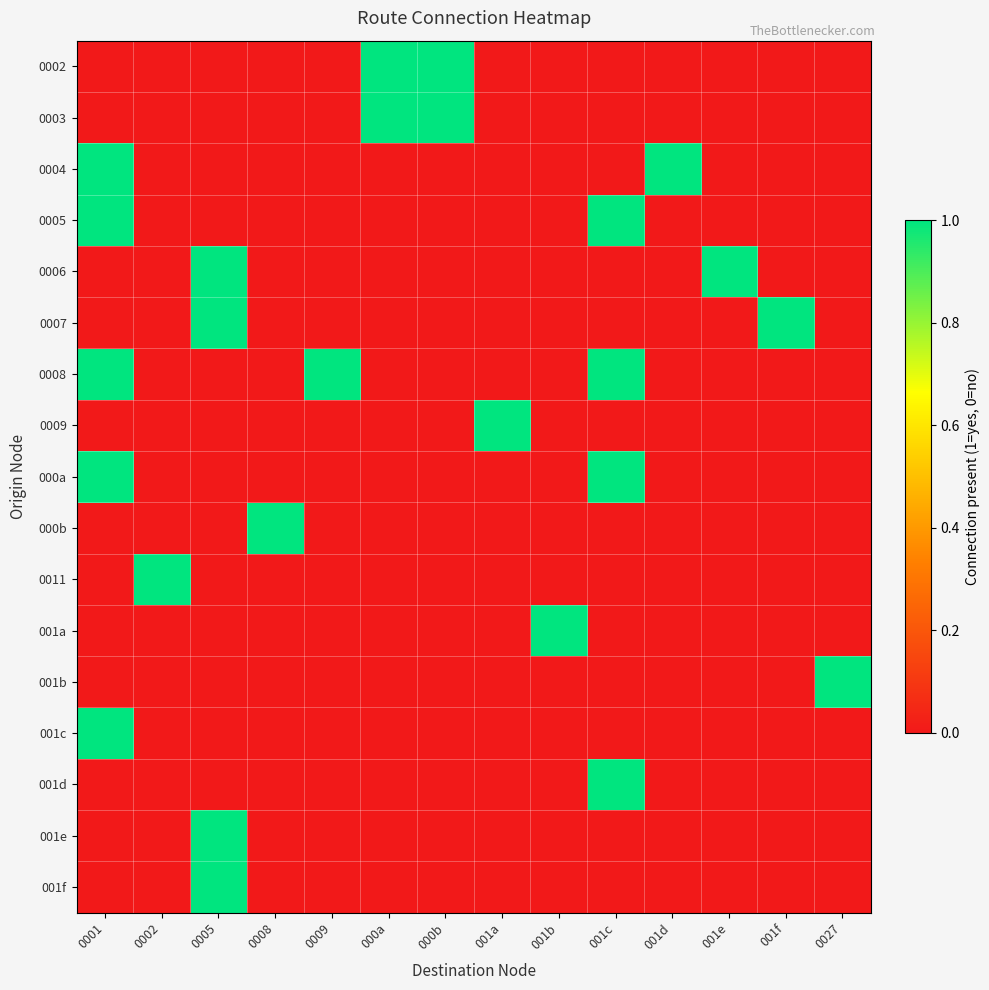

Which series changed the most between 0008 and 000a?

0002